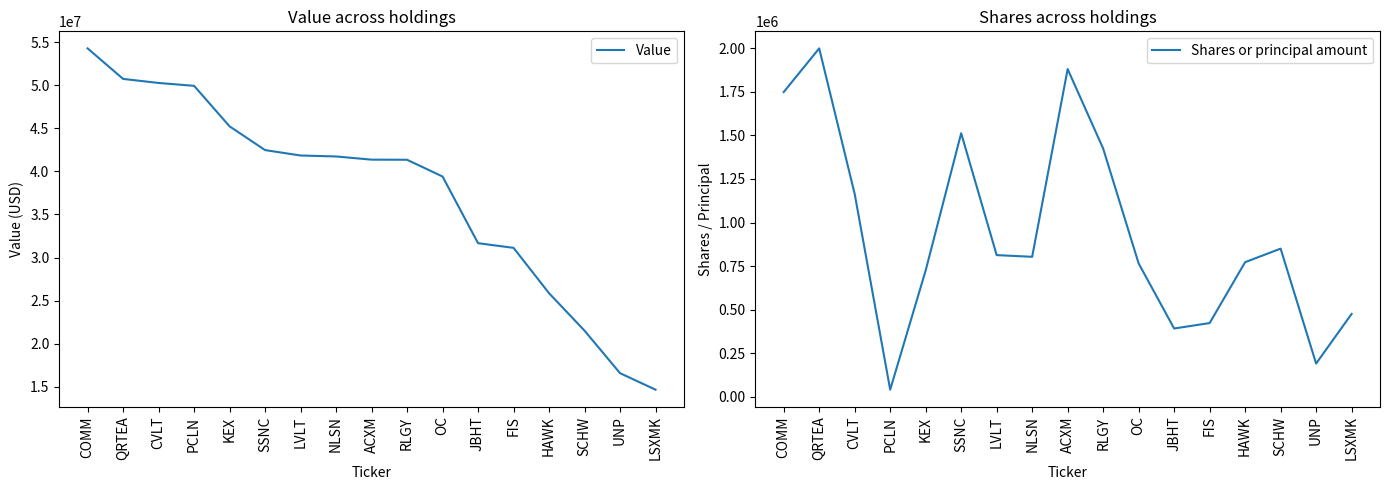

What is the spread (max minus min) of values at RLGY?

39929000